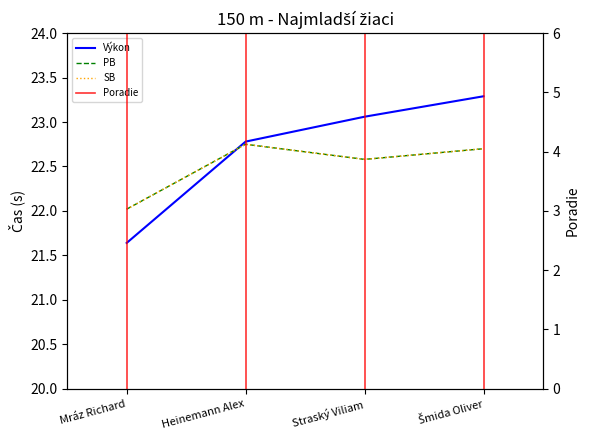

At Straský Viliam, list the series in order from largest to smallest.

Výkon, PB, SB